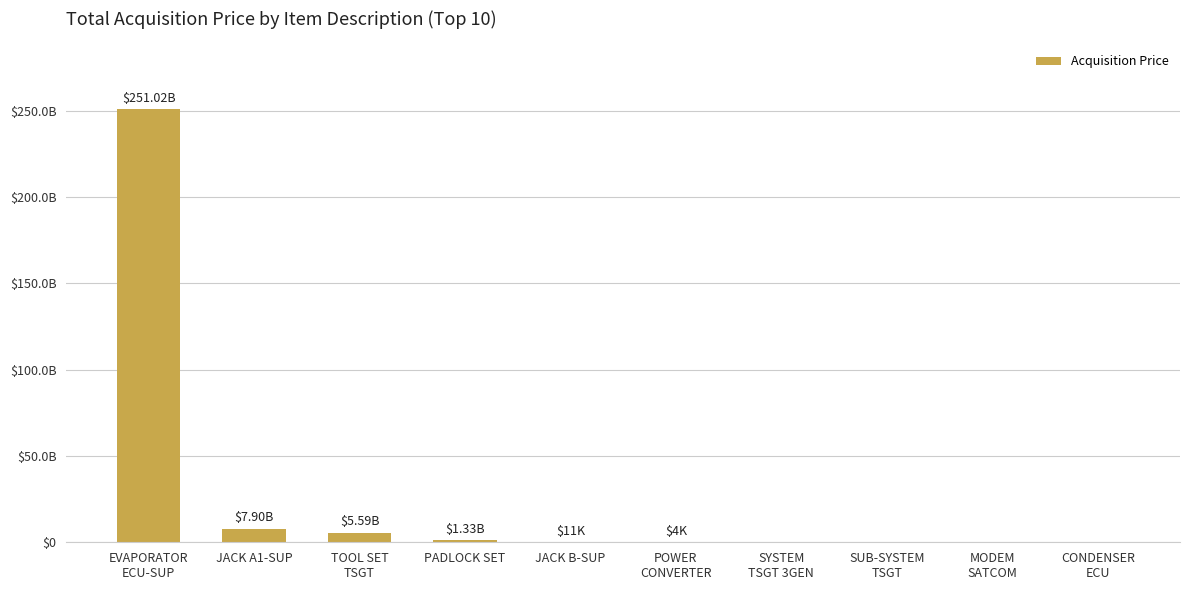

What is the difference between the maximum and minimum values?

251019529125.0